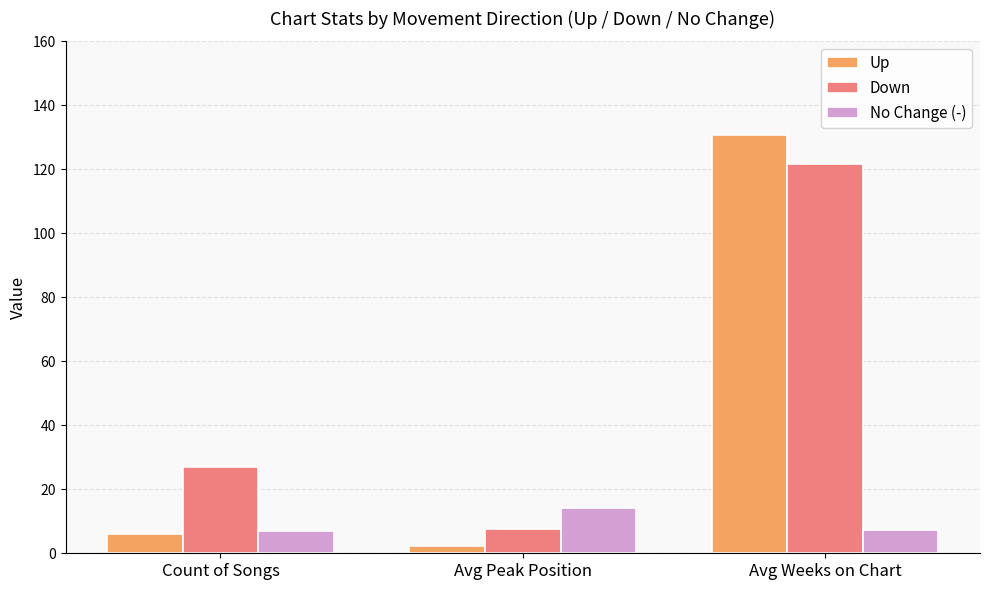

Which series has the largest range (max minus min)?

Up